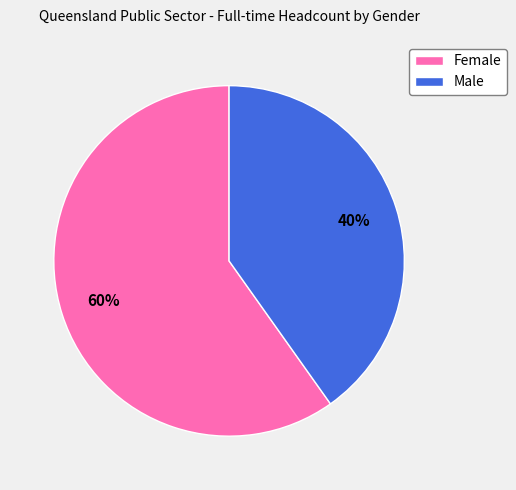

Count the number of slices in the pie.

2